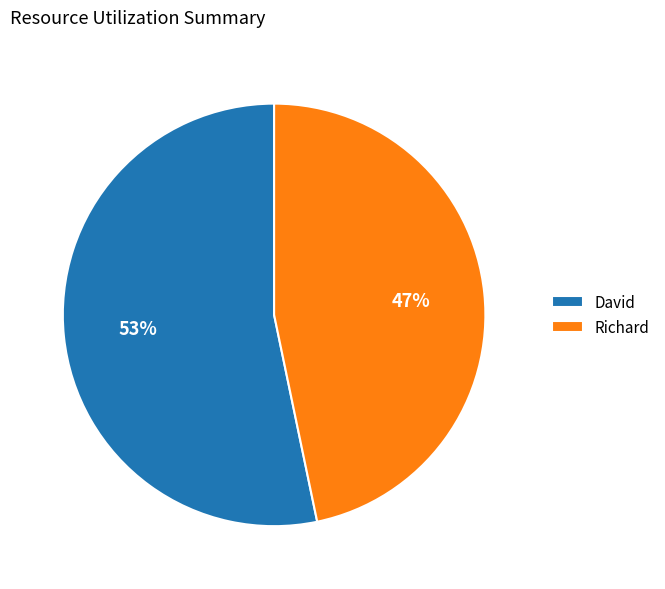

What percentage is the Richard slice, to the nearest percent?

47%